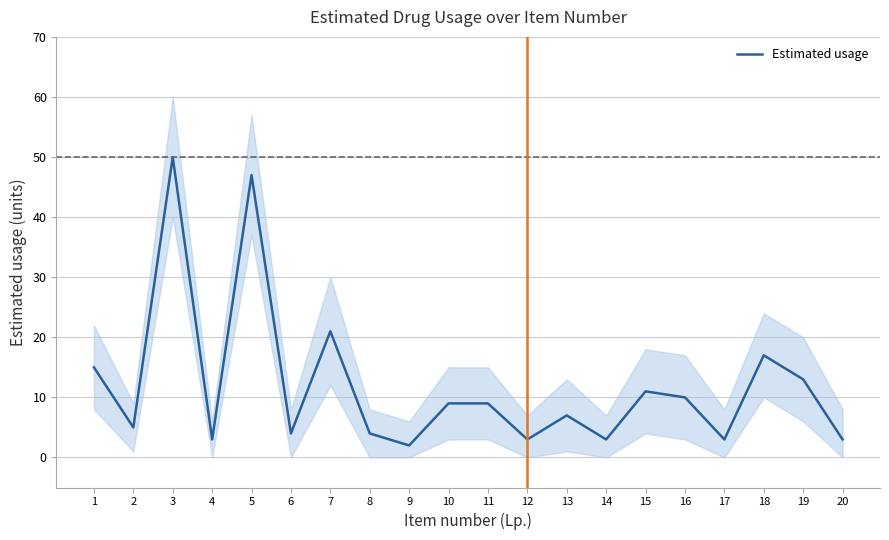

List the labels in order of value, largest first.

3, 5, 7, 18, 1, 19, 15, 16, 10, 11, 13, 2, 6, 8, 4, 12, 14, 17, 20, 9